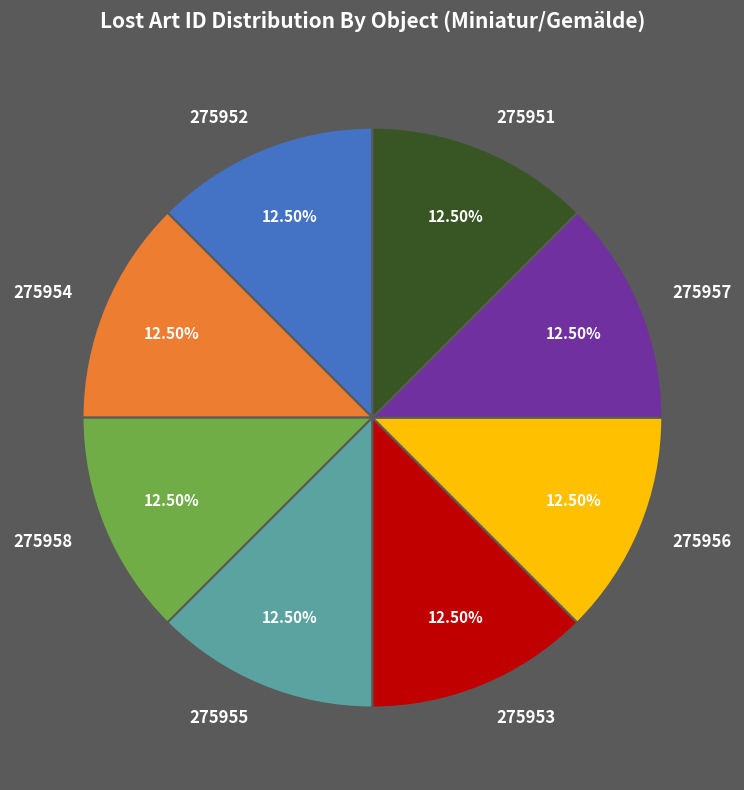

Do 275954 and 275952 together represent more than half of the pie?

No